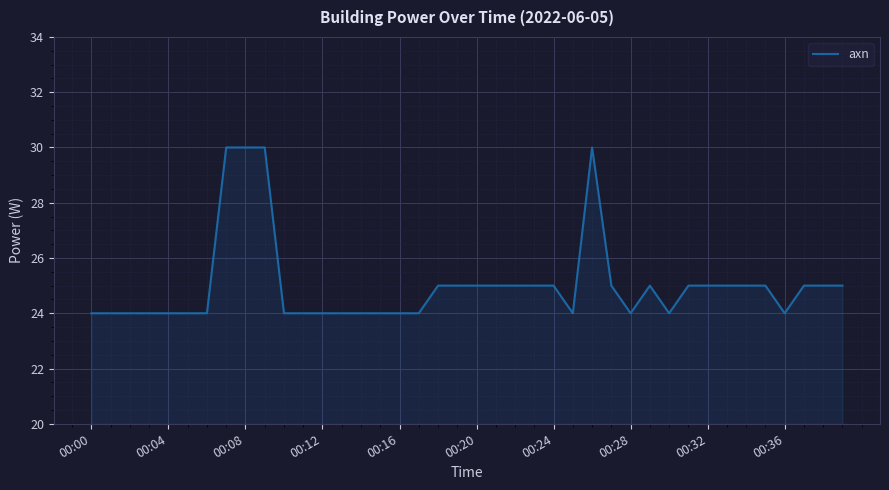

What is the smallest value displayed?

24